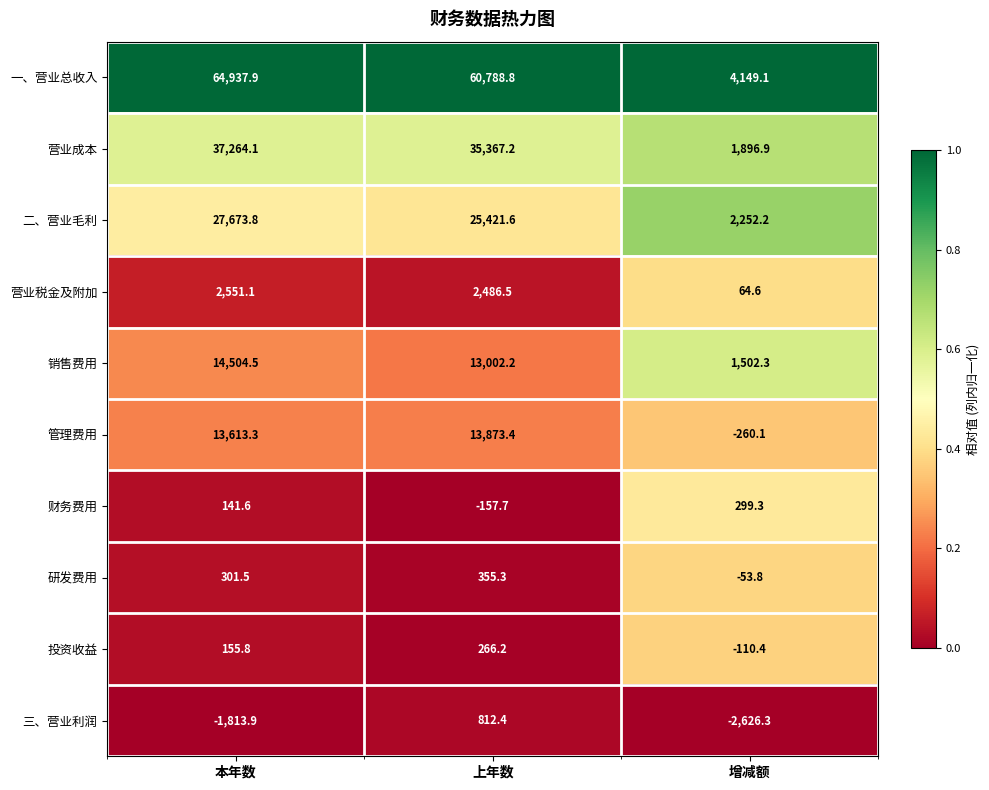

Rank the series by their maximum value, from highest to lowest.

一、营业总收入, 营业成本, 二、营业毛利, 销售费用, 管理费用, 营业税金及附加, 三、营业利润, 研发费用, 财务费用, 投资收益